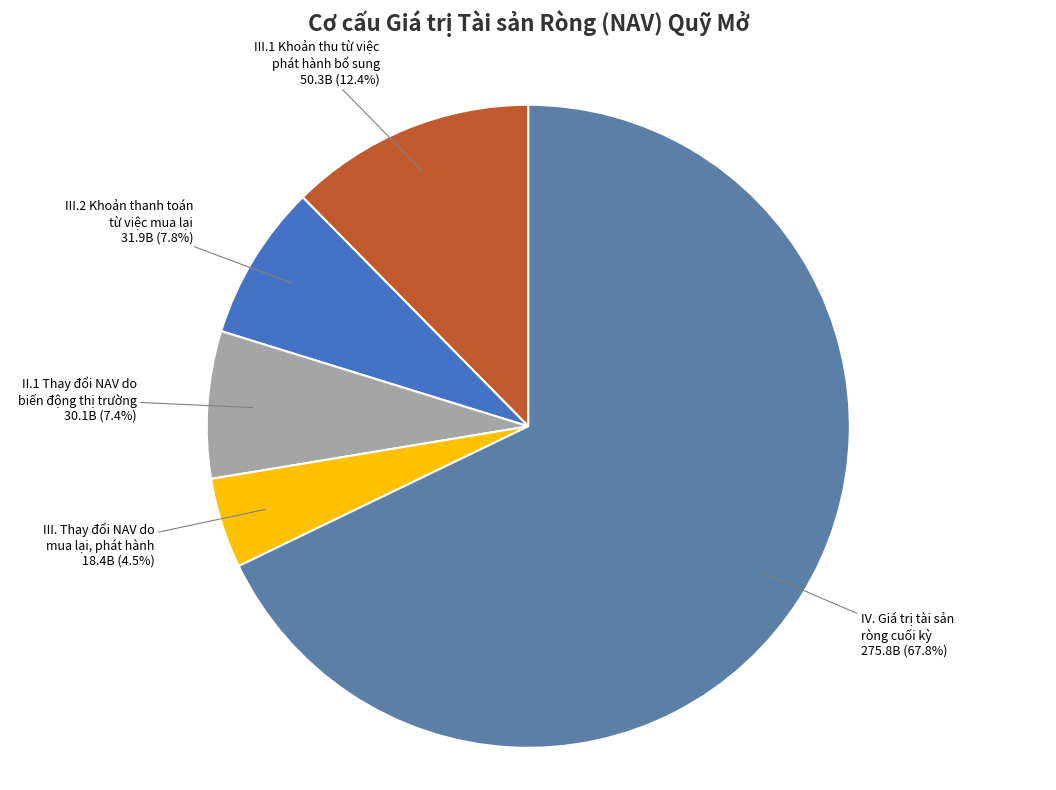

How many slices are in this pie chart?

5